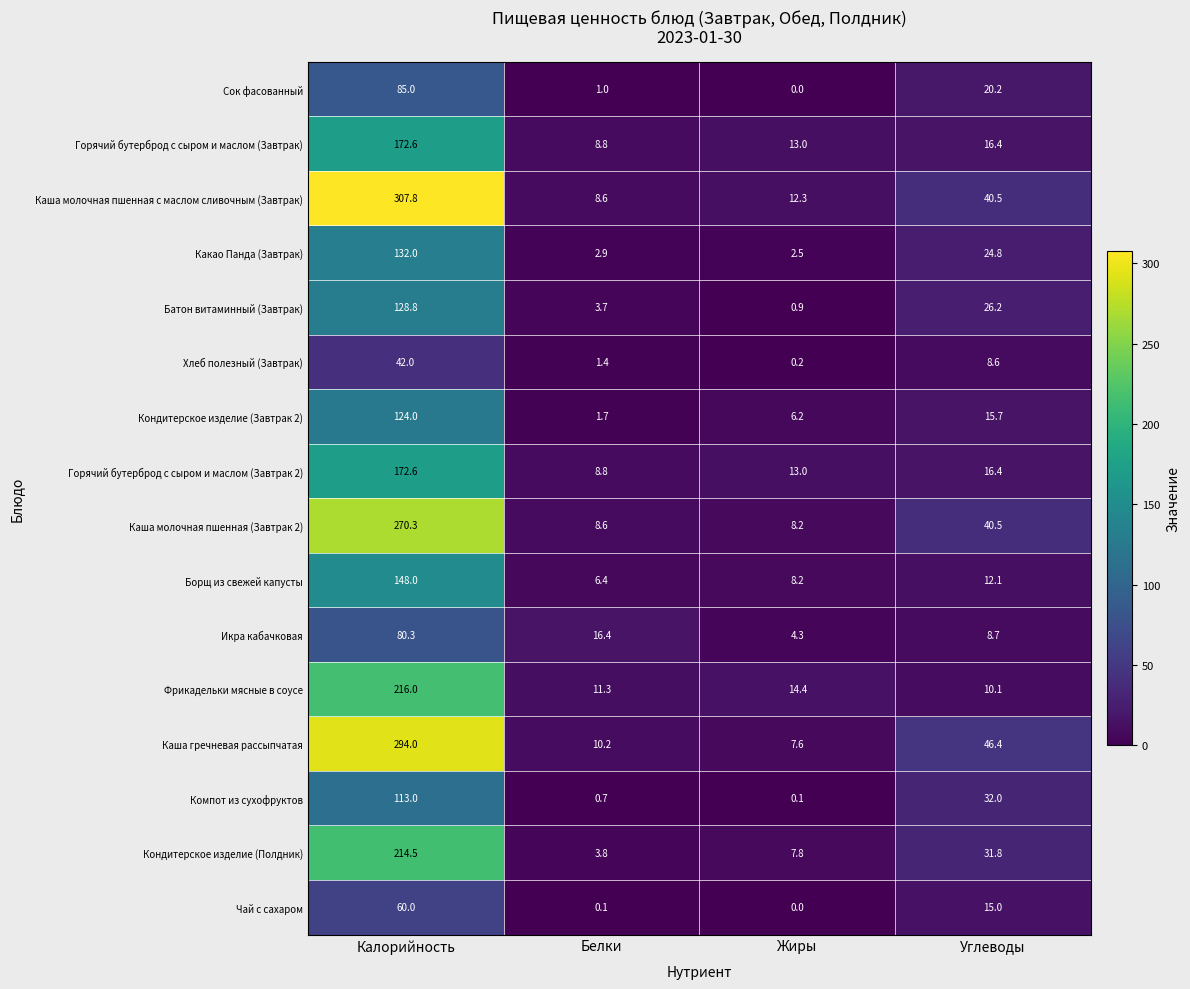

True or false: Чай с сахаром has a value of 0.0 at Жиры.

True